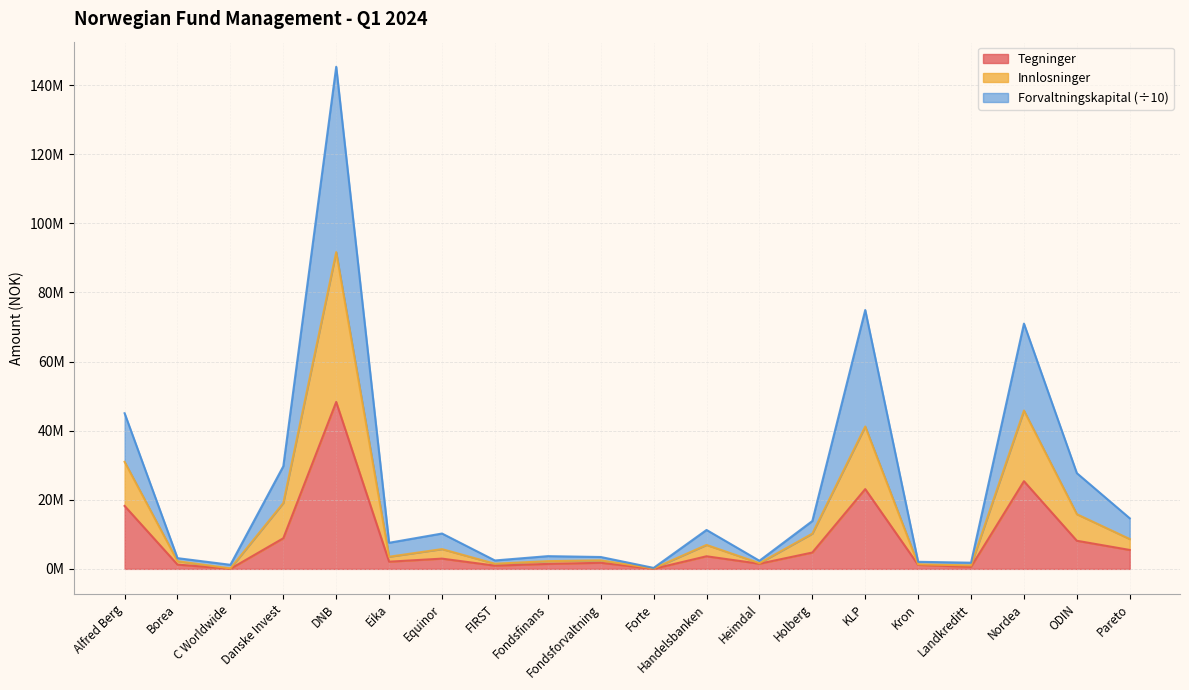

What is the value of the Forvaltningskapital point at the 11th from the left?

285604.9